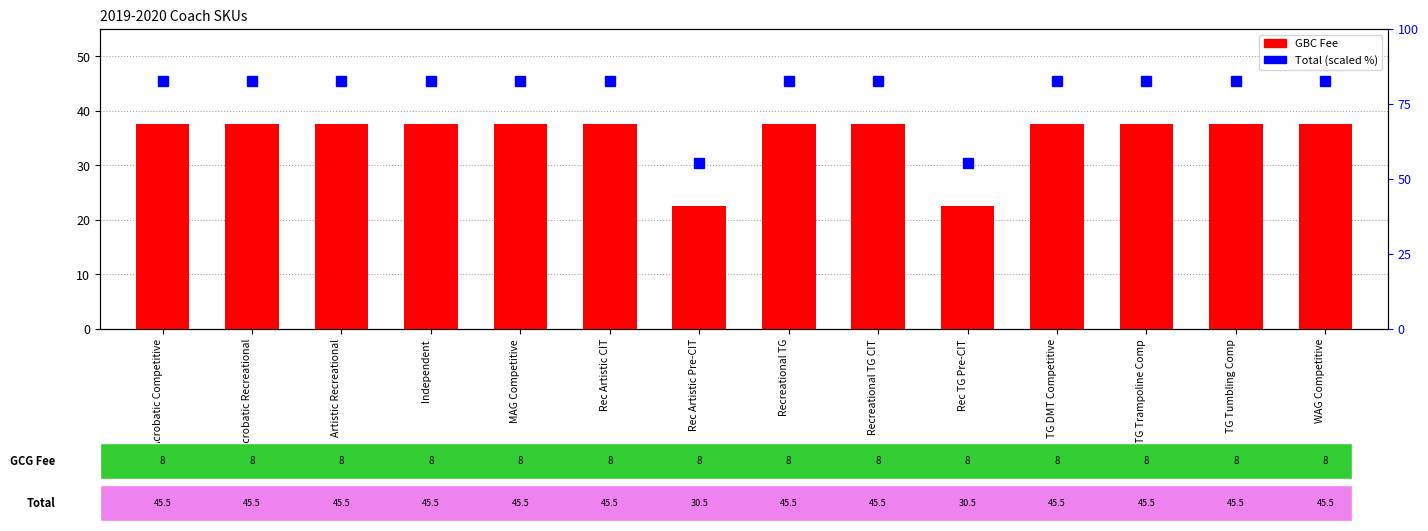

Reading right to left, extract all data points from this chart.

GBC Fee: 37.5	37.5	37.5	37.5	22.5	37.5	37.5	22.5	37.5	37.5	37.5	37.5	37.5	37.5
Total (scaled): 82.7	82.7	82.7	82.7	55.5	82.7	82.7	55.5	82.7	82.7	82.7	82.7	82.7	82.7